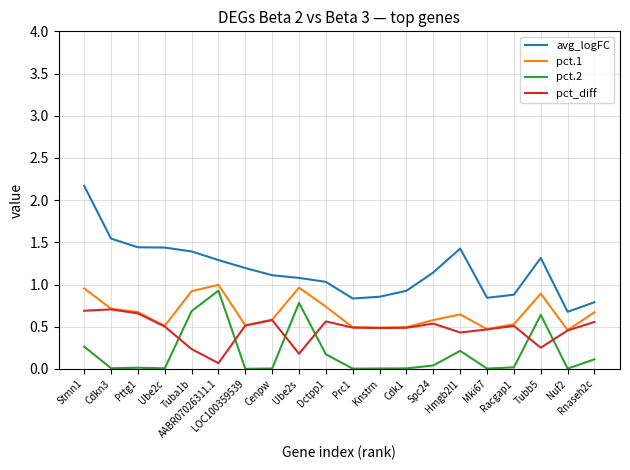

Which series has the widest spread of values?

avg_logFC